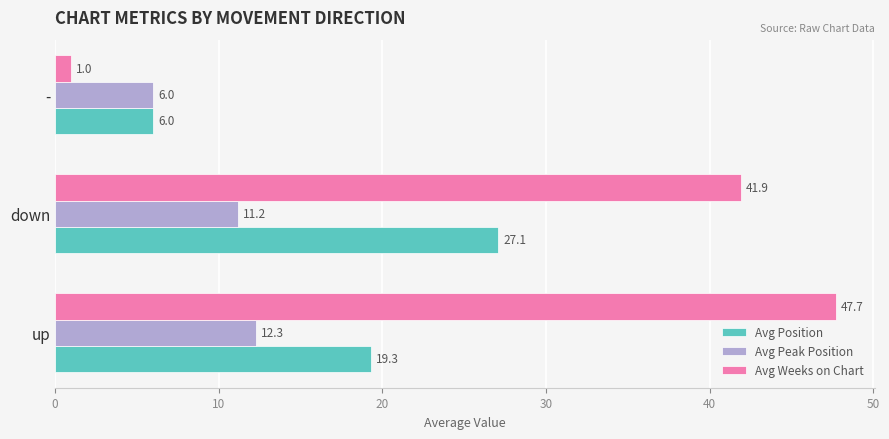

What is the difference between the highest and lowest values at up?

35.4